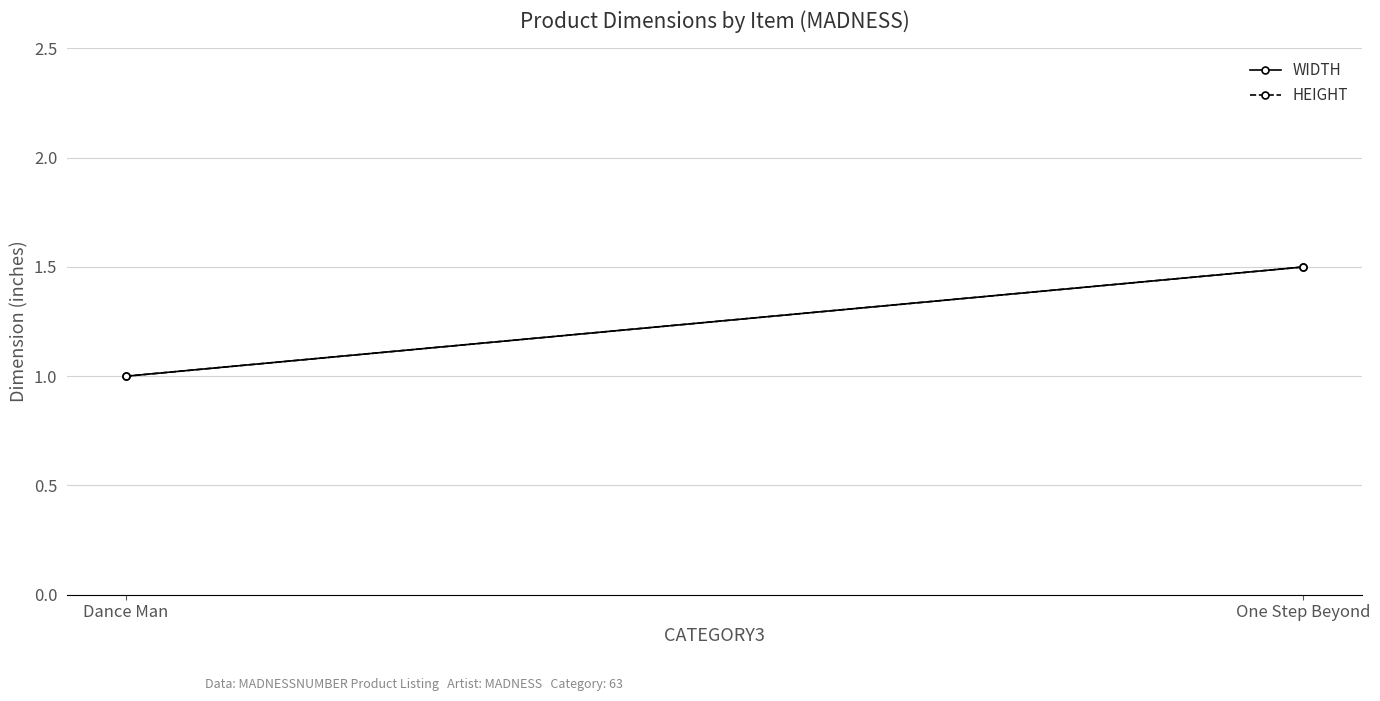

List the labels in order of HEIGHT value, largest first.

One Step Beyond, Dance Man